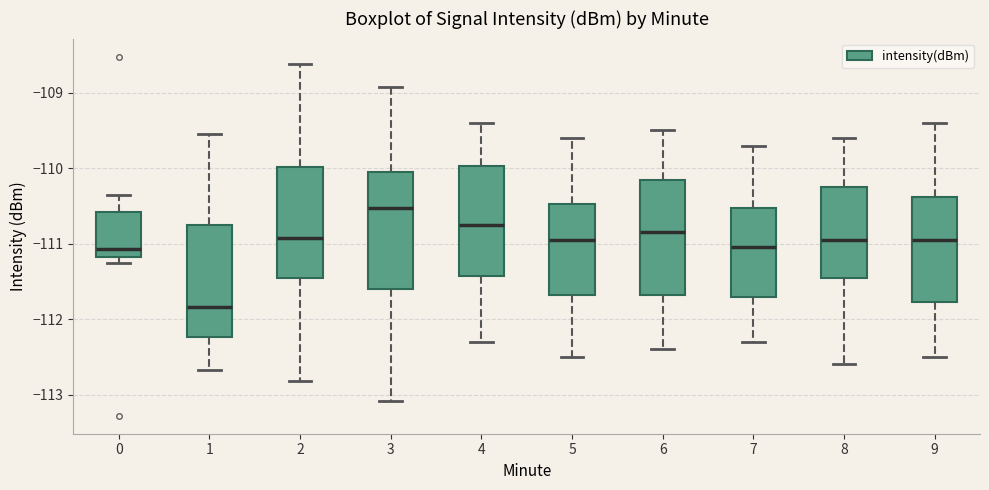

Reading left to right, read every box against the y-axis: the position of its median line, the range the box covers, and the ends of its whiskers. The values are not printed on the chart, so give them approximately, as read against the axis.

0: median -111.1, box -111.2 to -110.6, whiskers -111.2 (just below the box's lower edge) to -110.4
1: median -111.8, box -112.2 to -110.8, whiskers -112.7 to -109.5
2: median -110.9, box -111.5 to -110.0, whiskers -112.8 to -108.6
3: median -110.5, box -111.6 to -110.0, whiskers -113.1 to -108.9
4: median -110.7, box -111.4 to -110.0, whiskers -112.3 to -109.4
5: median -110.9, box -111.7 to -110.5, whiskers -112.5 to -109.6
6: median -110.8, box -111.7 to -110.1, whiskers -112.4 to -109.5
7: median -111.0, box -111.7 to -110.5, whiskers -112.3 to -109.7
8: median -110.9, box -111.4 to -110.2, whiskers -112.6 to -109.6
9: median -110.9, box -111.8 to -110.4, whiskers -112.5 to -109.4